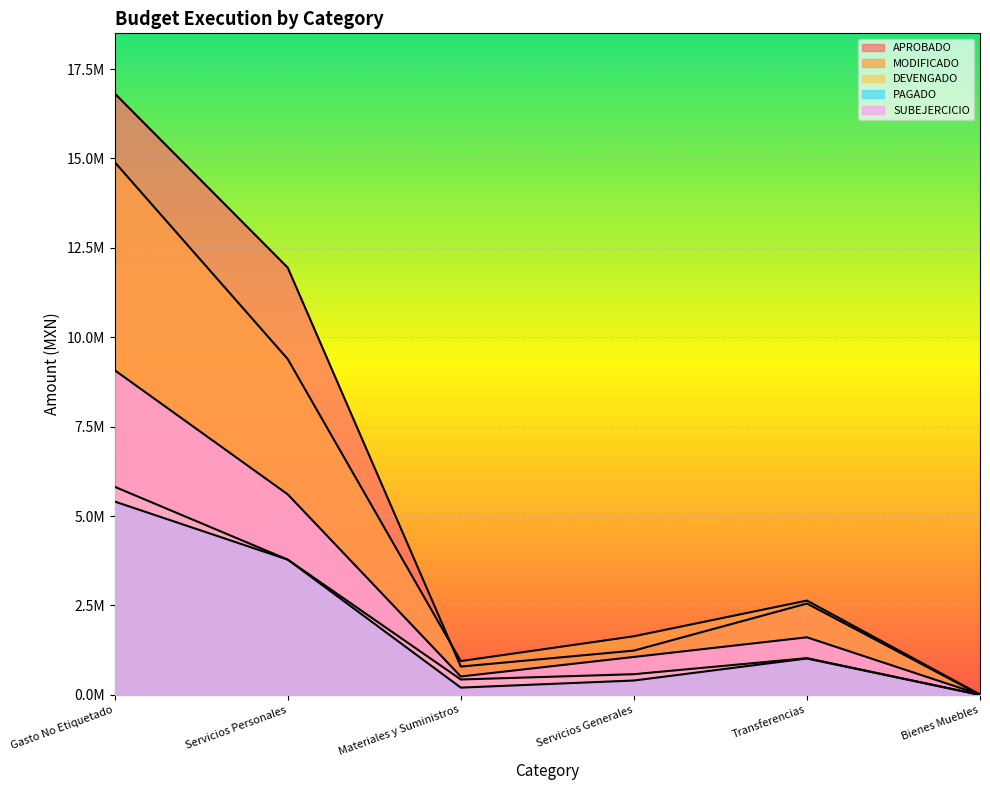

Reading left to right, transcribe all the data shown in this chart.

APROBADO: Gasto No Etiquetado=16815722.5	Servicios Personales=11946327.5	Materiales y Suministros=791542.3	Servicios Generales=1238478.9	Transferencias=2554373.8	Bienes Muebles=0.0
MODIFICADO: Gasto No Etiquetado=14896454.2	Servicios Personales=9389264.3	Materiales y Suministros=945082.6	Servicios Generales=1639246.5	Transferencias=2636976.5	Bienes Muebles=11880.0
DEVENGADO: Gasto No Etiquetado=5818516.2	Servicios Personales=3782510.4	Materiales y Suministros=430417.0	Servicios Generales=578582.9	Transferencias=1027005.9	Bienes Muebles=0.0
PAGADO: Gasto No Etiquetado=5405867.4	Servicios Personales=3782510.4	Materiales y Suministros=203466.4	Servicios Generales=401981.1	Transferencias=1017909.4	Bienes Muebles=0.0
SUBEJERCICIO: Gasto No Etiquetado=9077938.0	Servicios Personales=5606753.9	Materiales y Suministros=514665.7	Servicios Generales=1060663.6	Transferencias=1609970.6	Bienes Muebles=11880.0